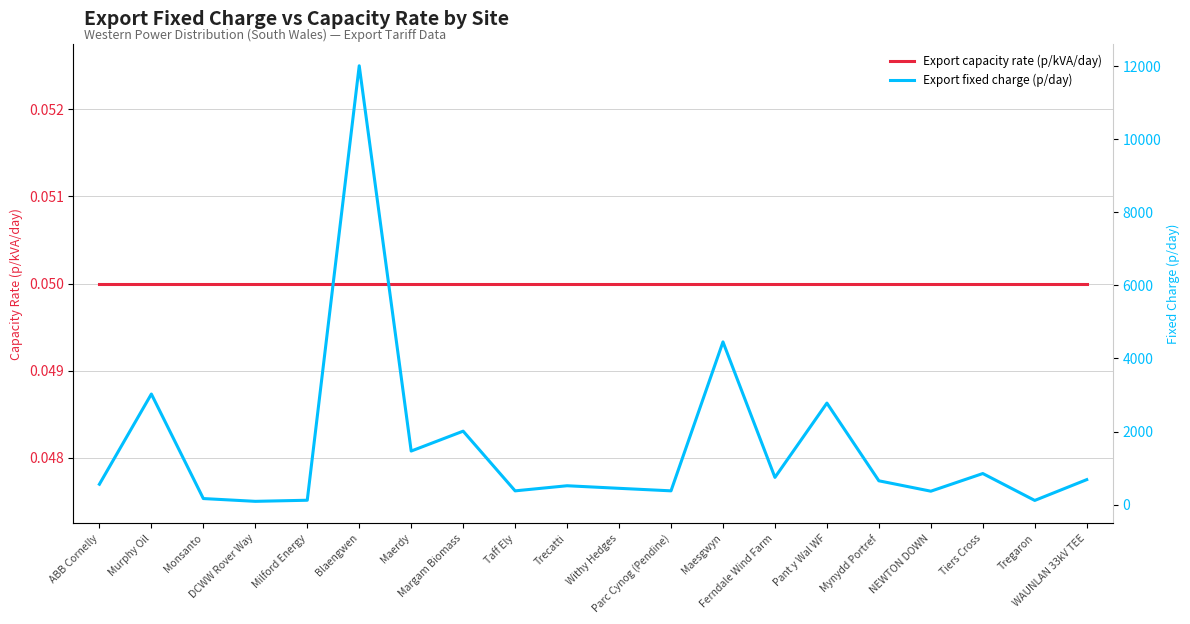

What is the maximum value shown in the chart?

12002.7